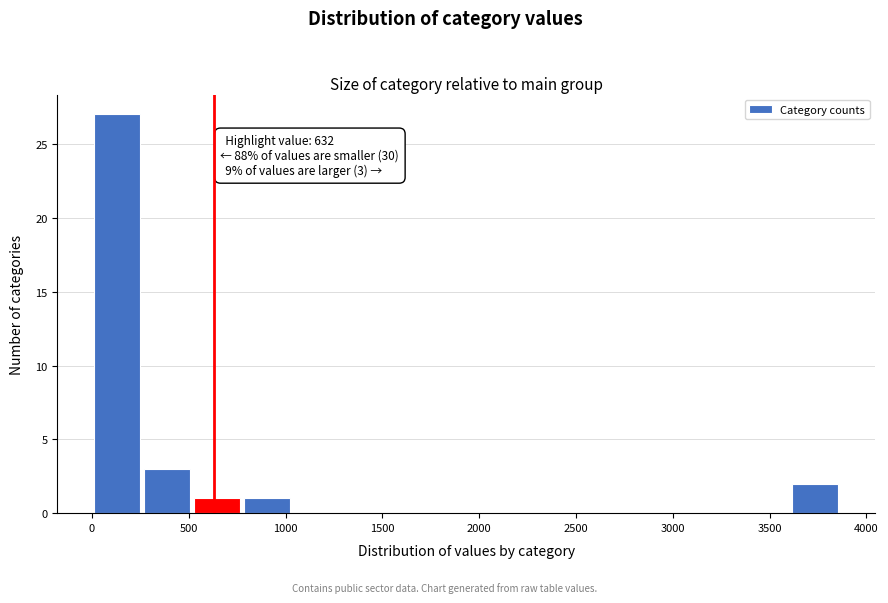

Over which range of the x-axis is the bar tallest?

0 to 250